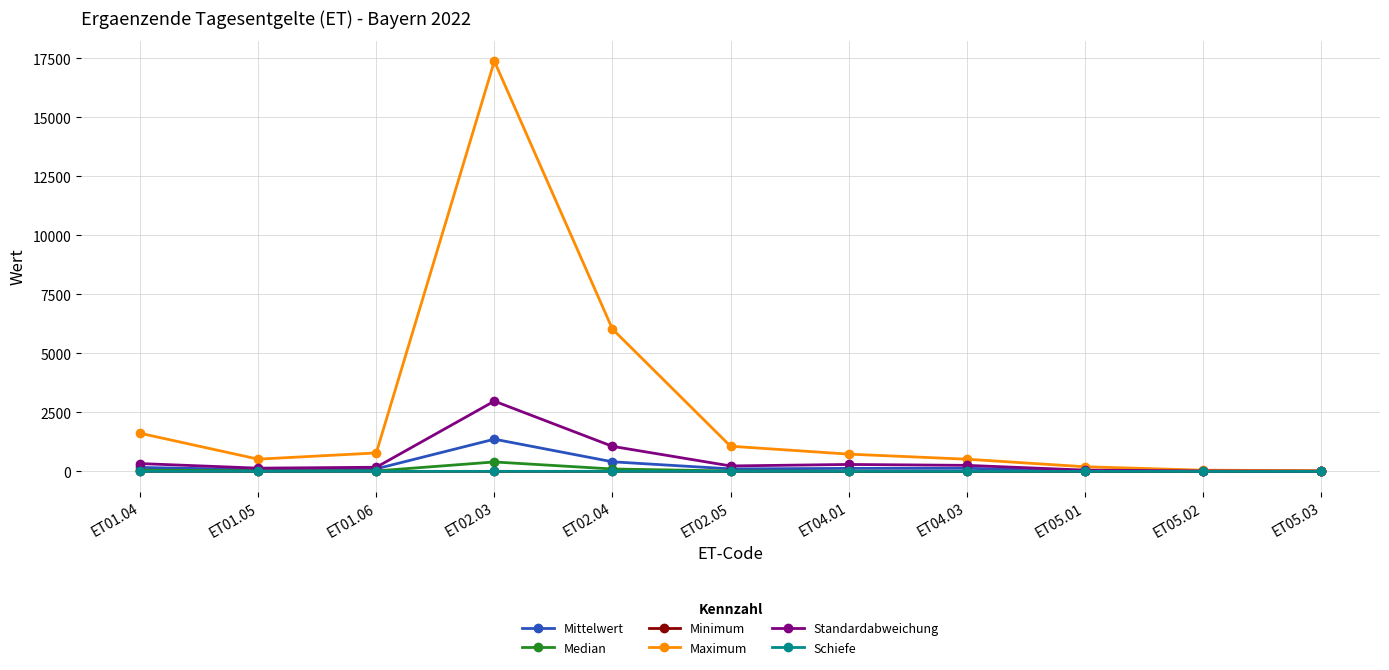

In Standardabweichung, how many points are higher than both neighbors (excluding endpoints)?

2